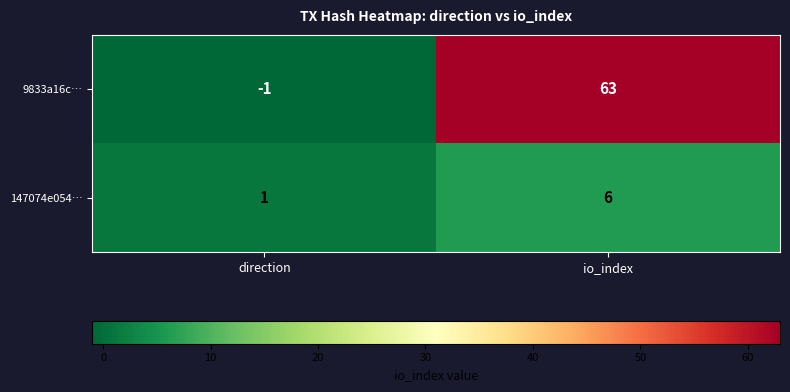

Reading left to right, extract all data points from this chart.

9833a16c…: -1	63
147074e054…: 1	6